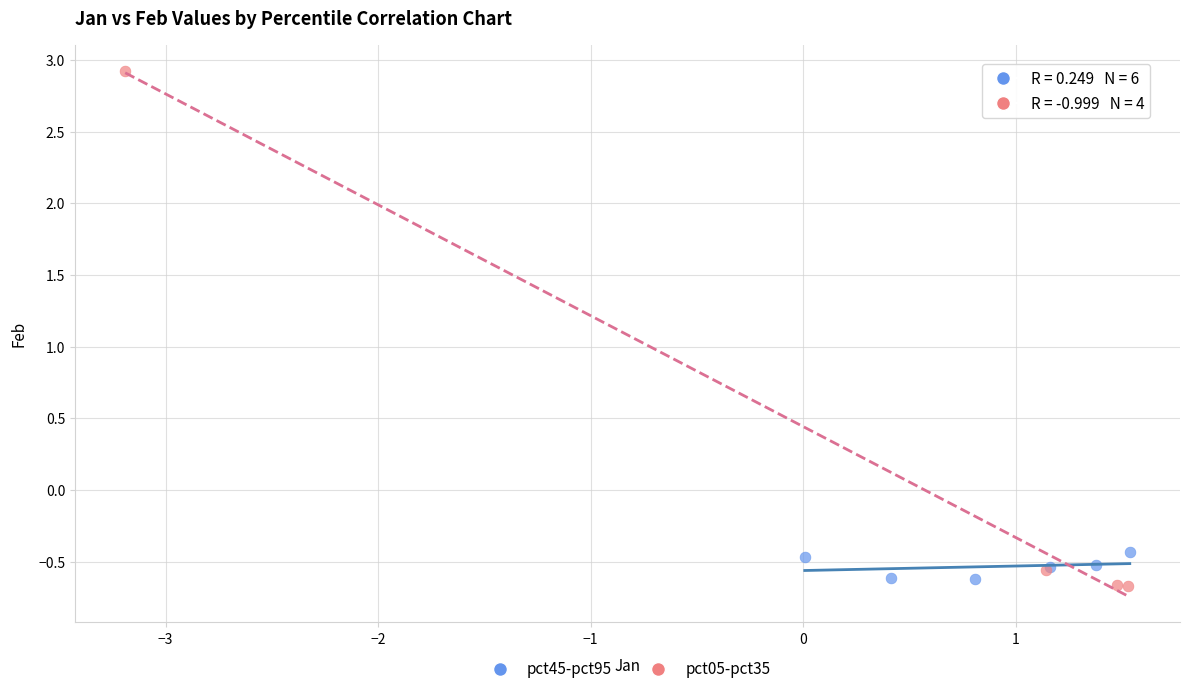

Which series has the largest Y range (max minus min)?

pct05-pct35